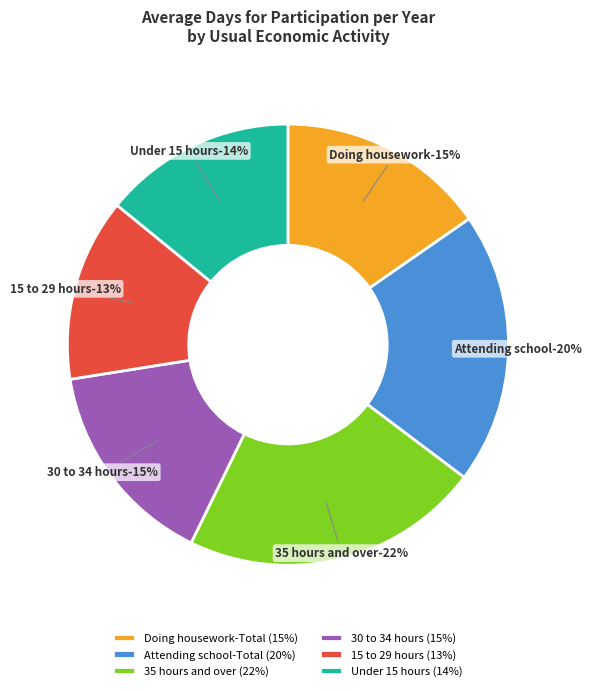

To the nearest percent, what portion does 35 hours and over represent?

22%